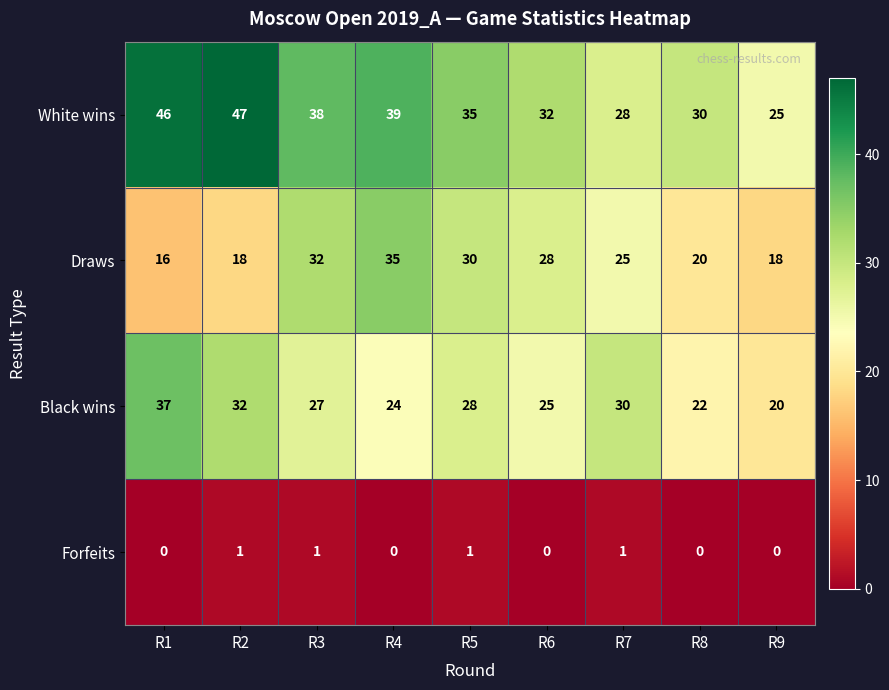

Count the Forfeits values in the range 0 to 1.

9